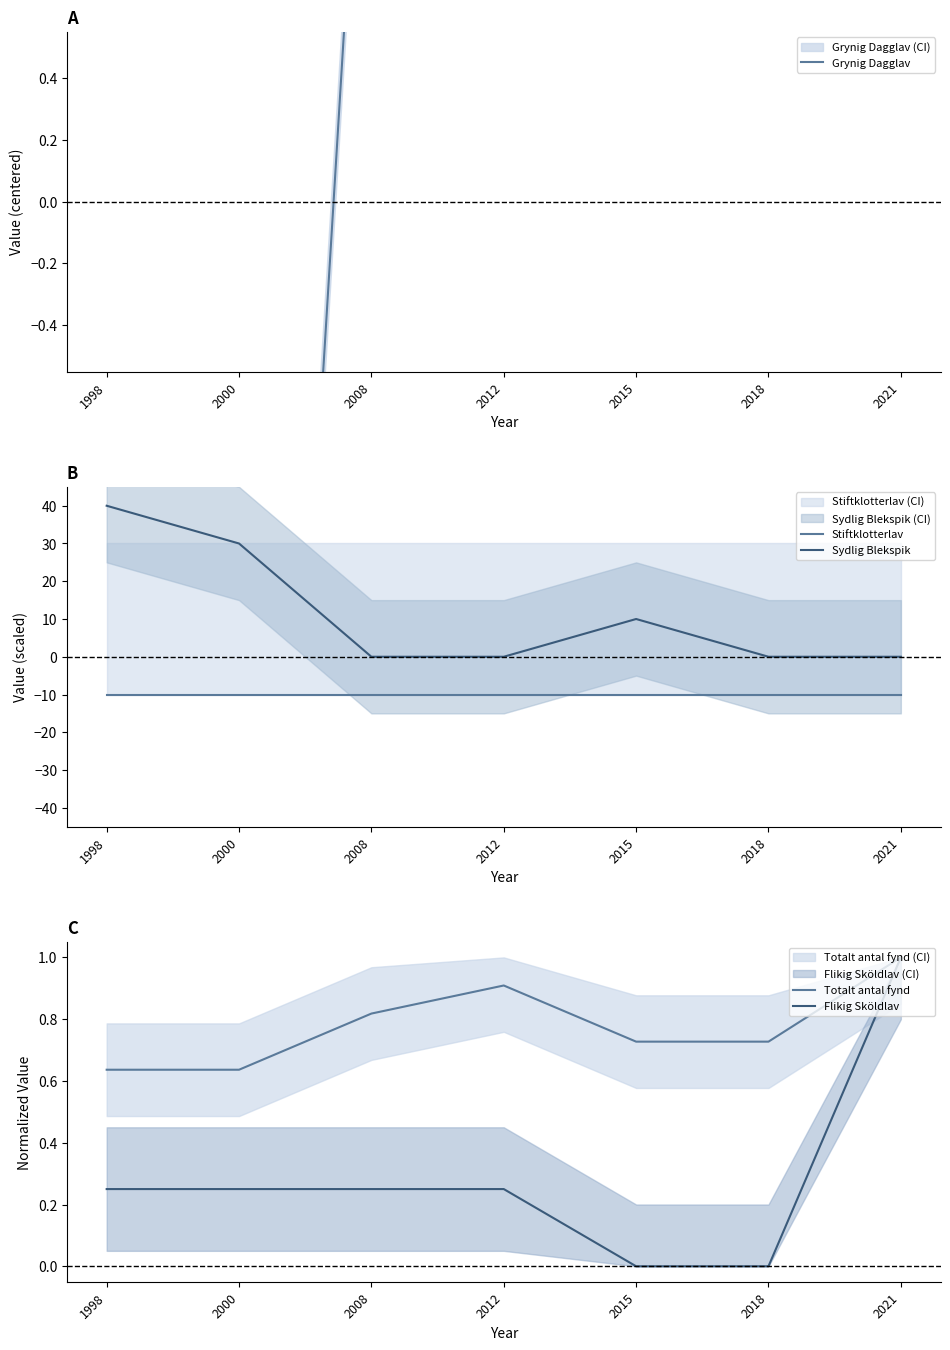

How many positive values does the Sydlig Blekspik series have?

3